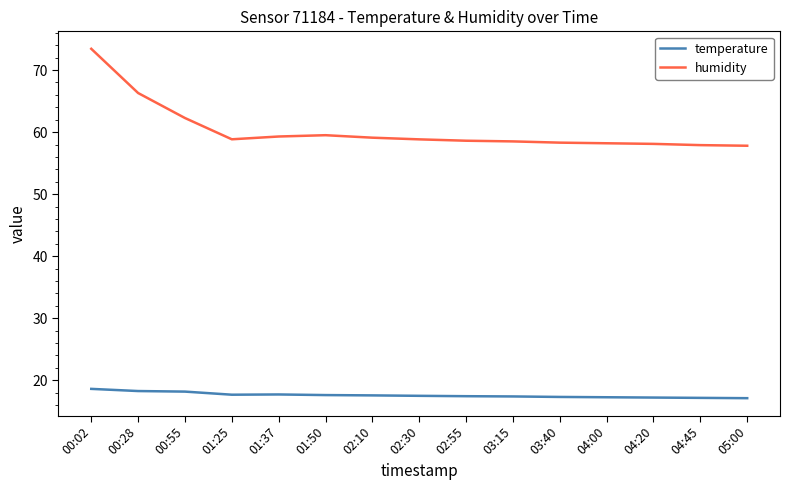

What is the total value across all series at 03:40?

75.6